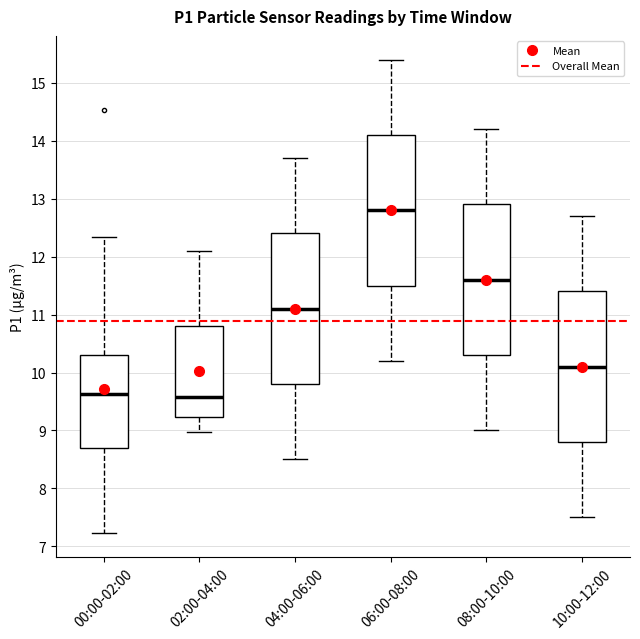

Where does the median line of the box for 10:00-12:00 sit on the y-axis? The values are not printed on the chart, so give them approximately, as read against the axis.

10.1